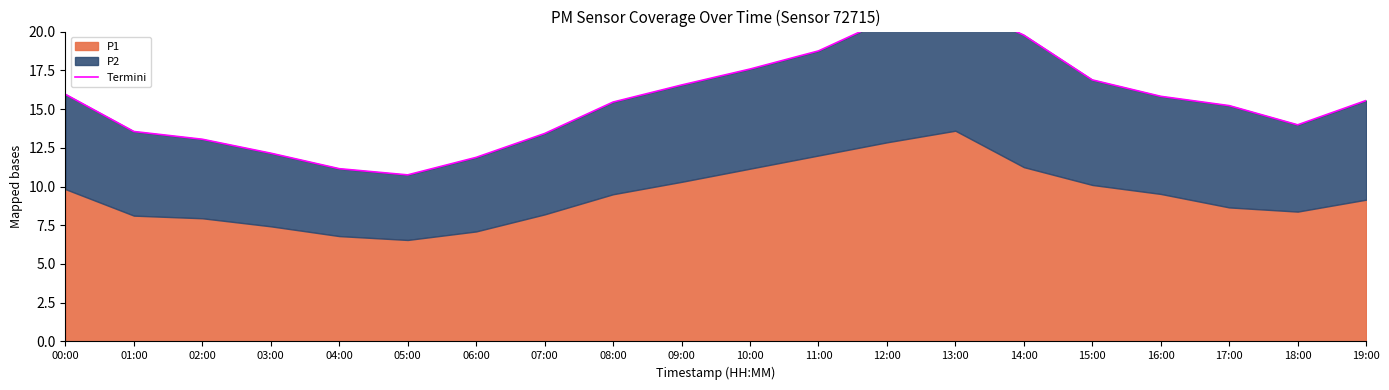

Reading left to right, transcribe all the data shown in this chart.

15.9	13.5	13.1	12.1	11.1	10.8	11.9	13.4	15.4	16.6	17.6	18.8	20.8	21.8	19.8	16.9	15.8	15.2	14.0	15.6